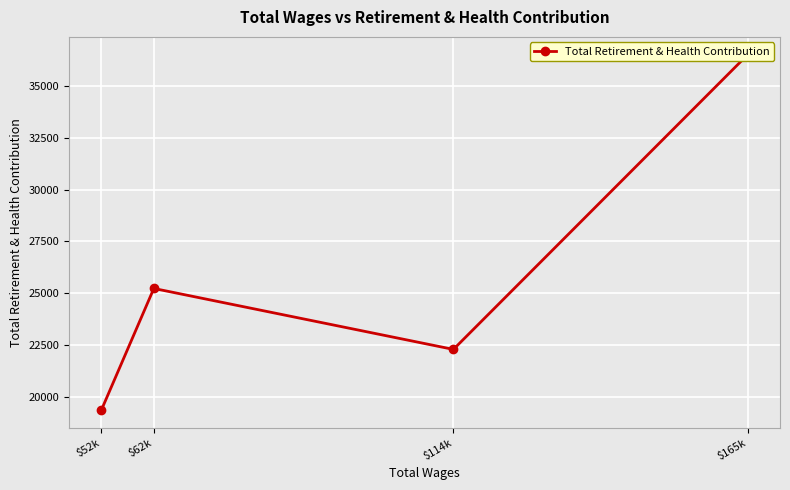

What is the sum of all values?

103381